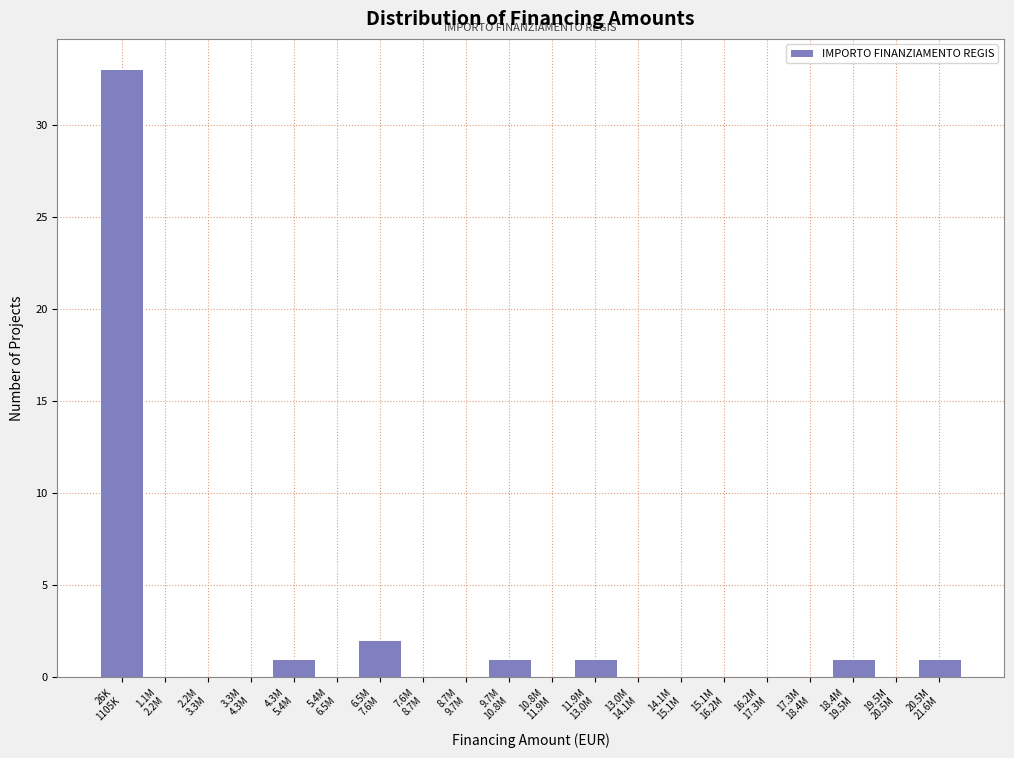

What is the greatest value displayed?

33